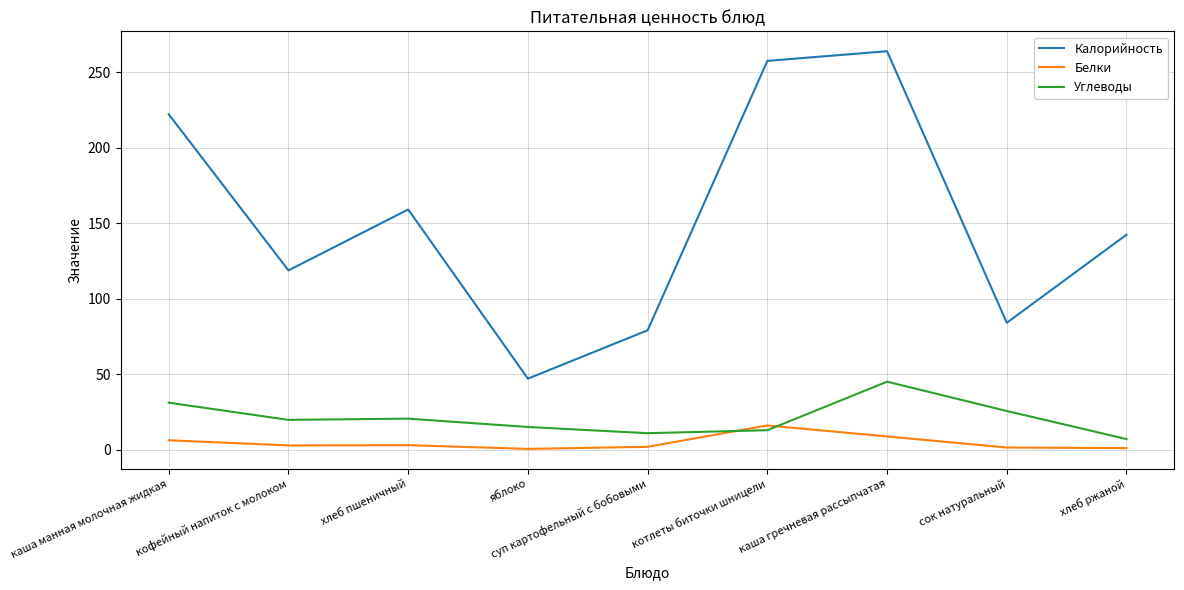

What is the difference between the Белки values at кофейный напиток с молоком and каша манная молочная жидкая?

3.4